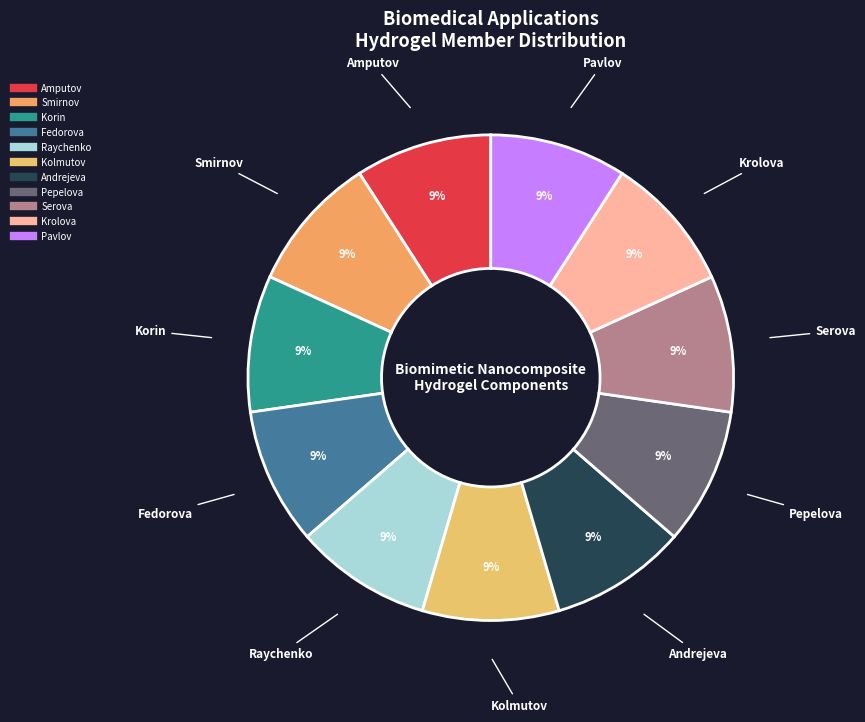

Do Smirnov and Krolova together represent more than half of the pie?

No